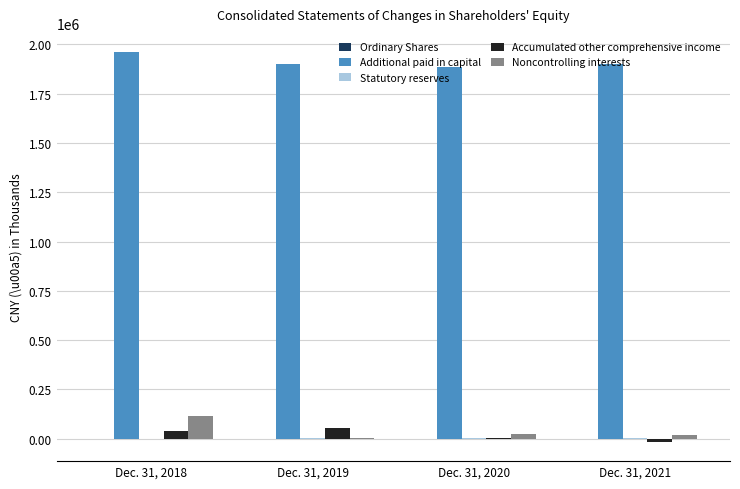

Which series has the largest total across all categories?

Additional paid in capital